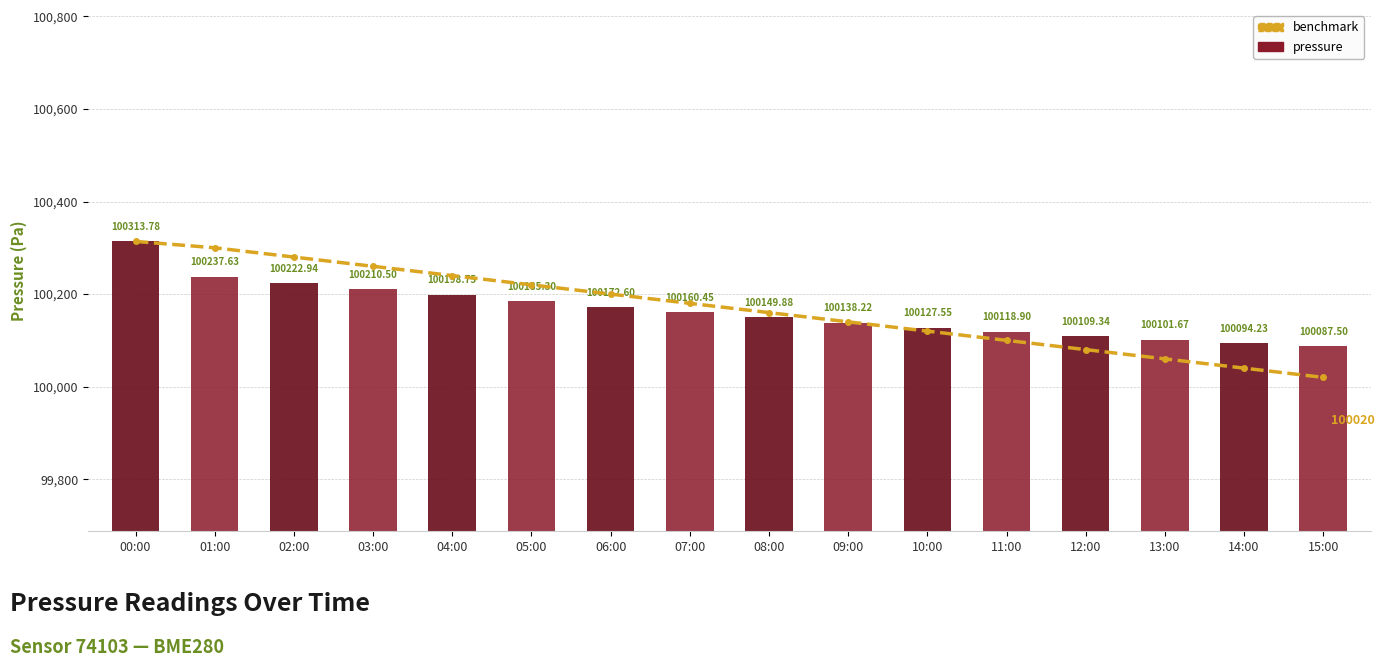

Rank the series by their maximum value, from lowest to highest.

benchmark, pressure